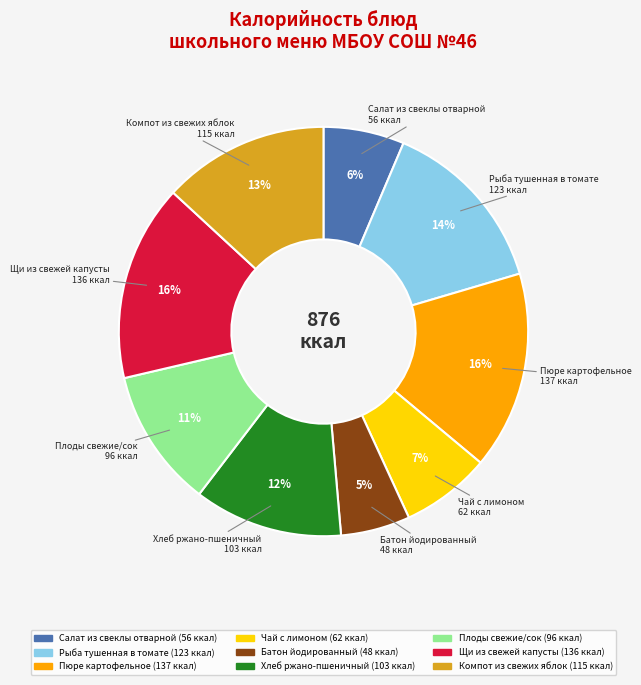

To the nearest percent, what is the combined percentage of Пюре картофельное and Салат из свеклы отварной?

22%